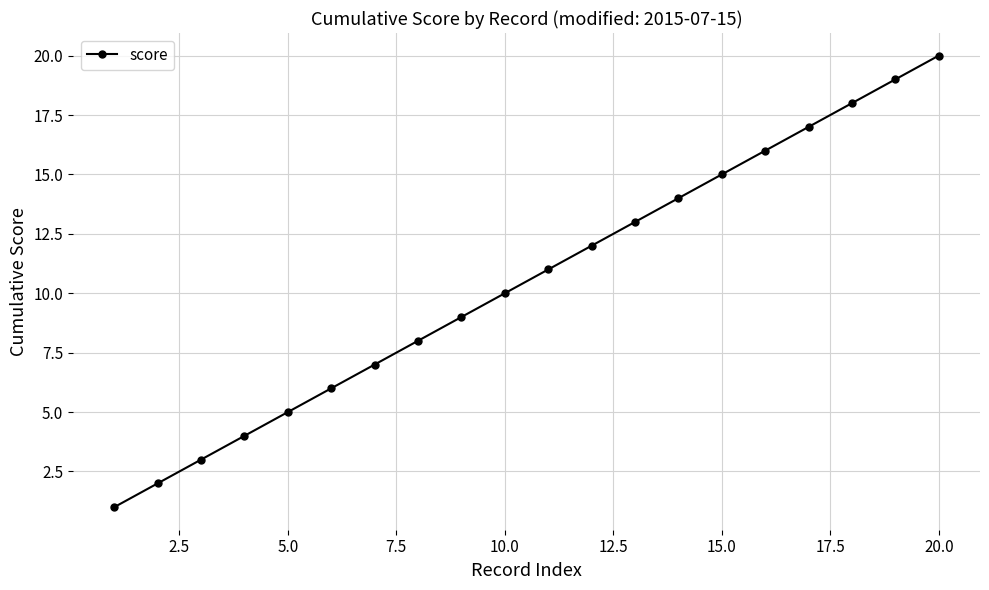

What is the difference between the second highest and second lowest values?

17